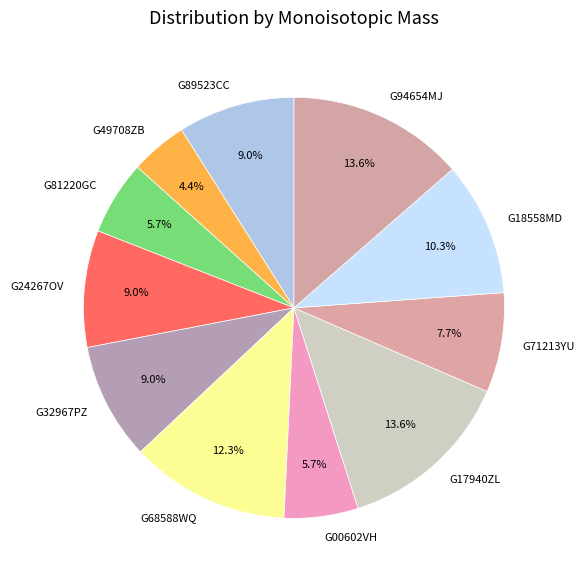

Which category has the smallest portion of the pie?

G49708ZB